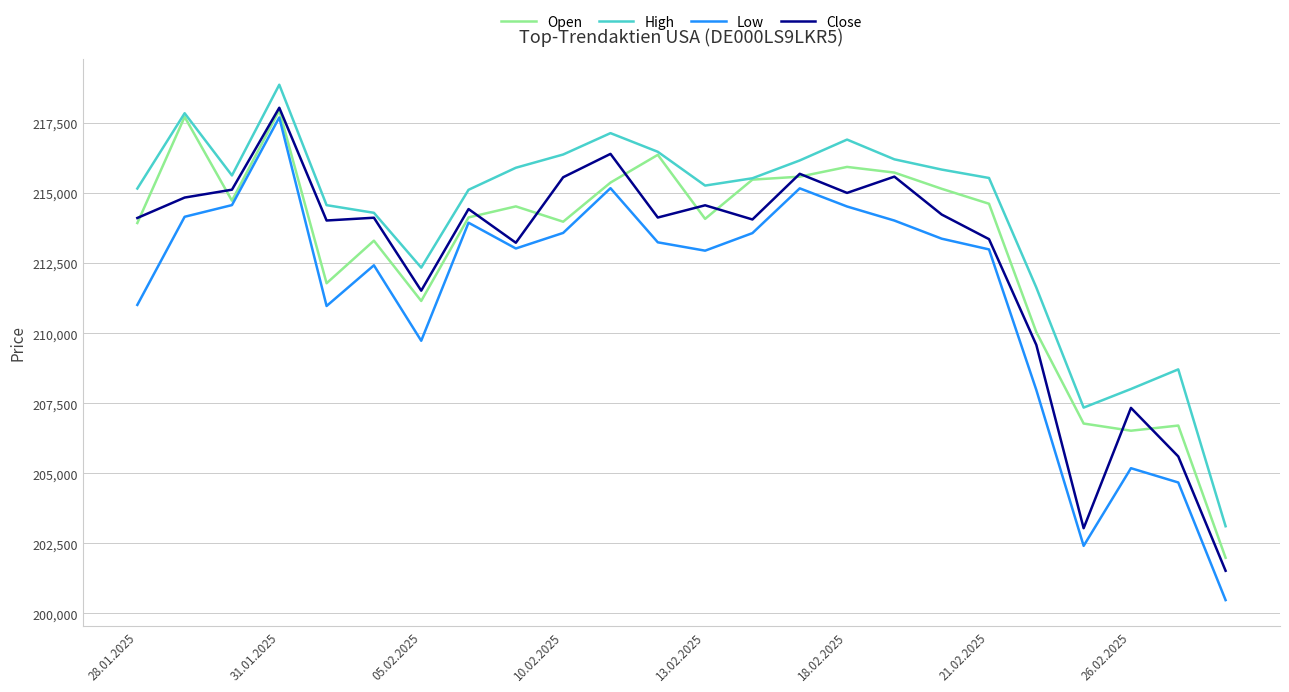

True or false: High and Low intersect in this chart.

False